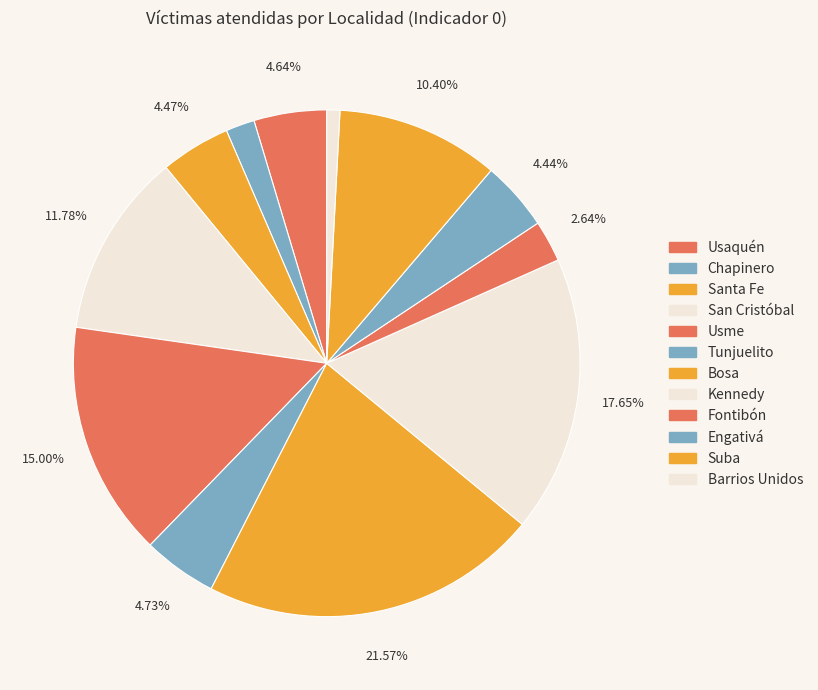

To the nearest percent, what percentage of the pie is Usaquén?

5%